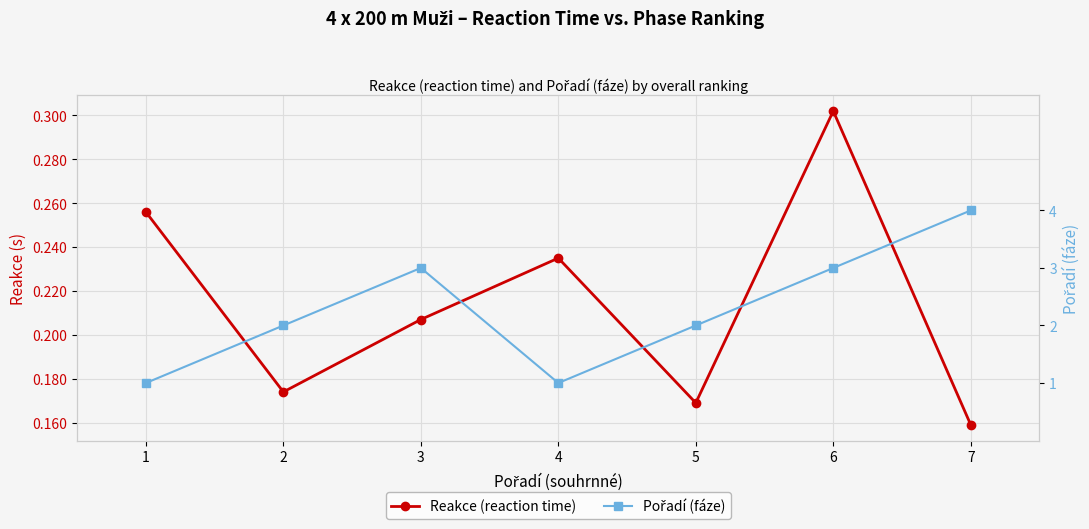

Is the value of Reakce (reaction time) at 7 greater than the value of Pořadí (fáze) at 2?

No